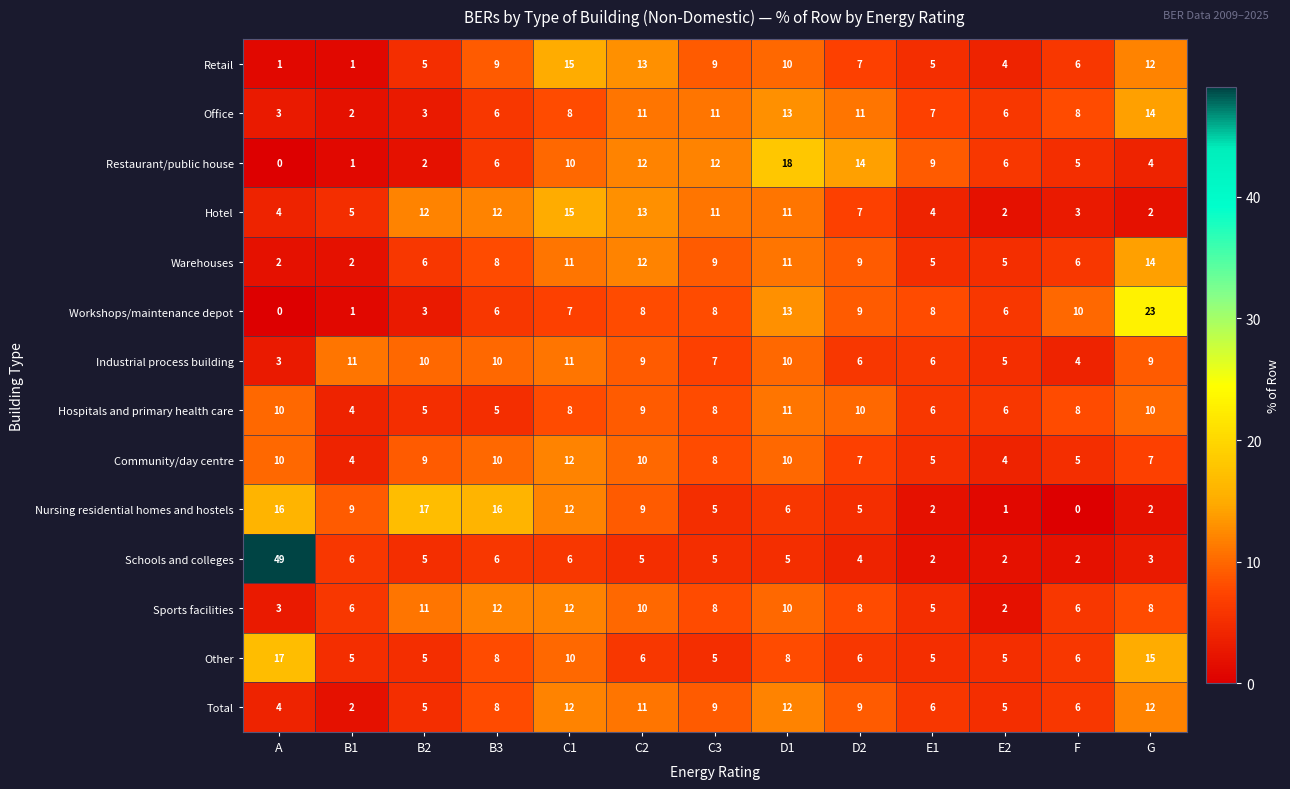

What is the difference between the Total values at B2 and C3?

4